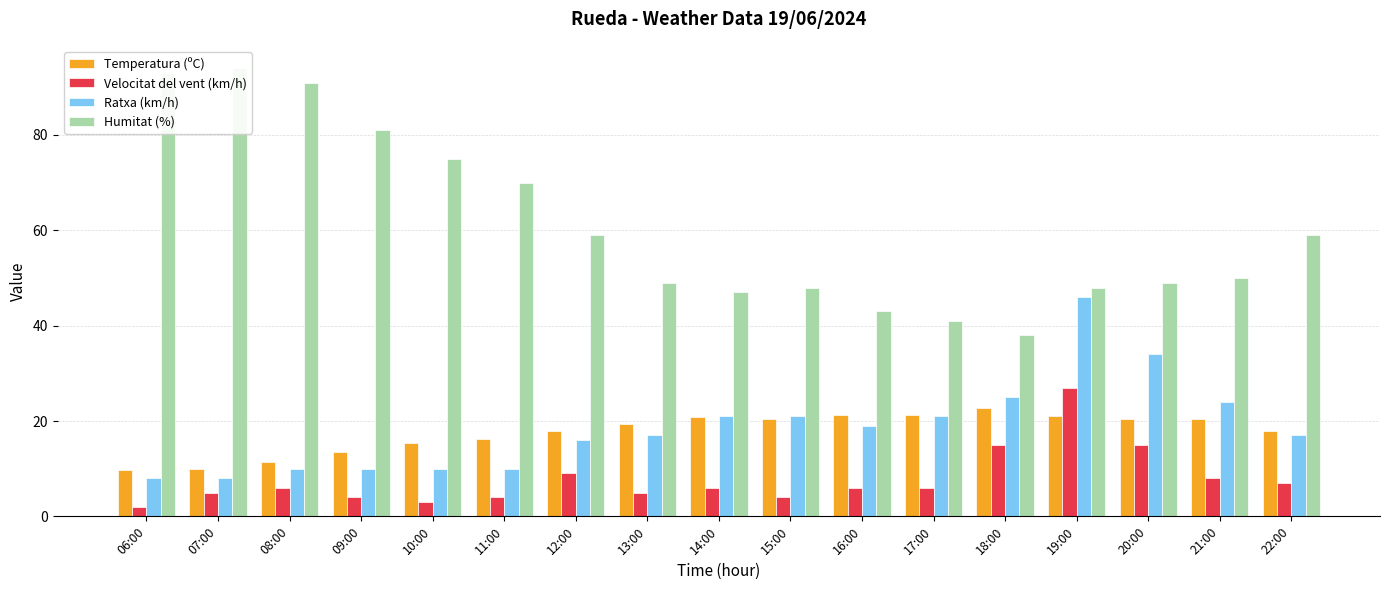

What is the highest value of the Velocitat del vent (km/h) series?

27.0